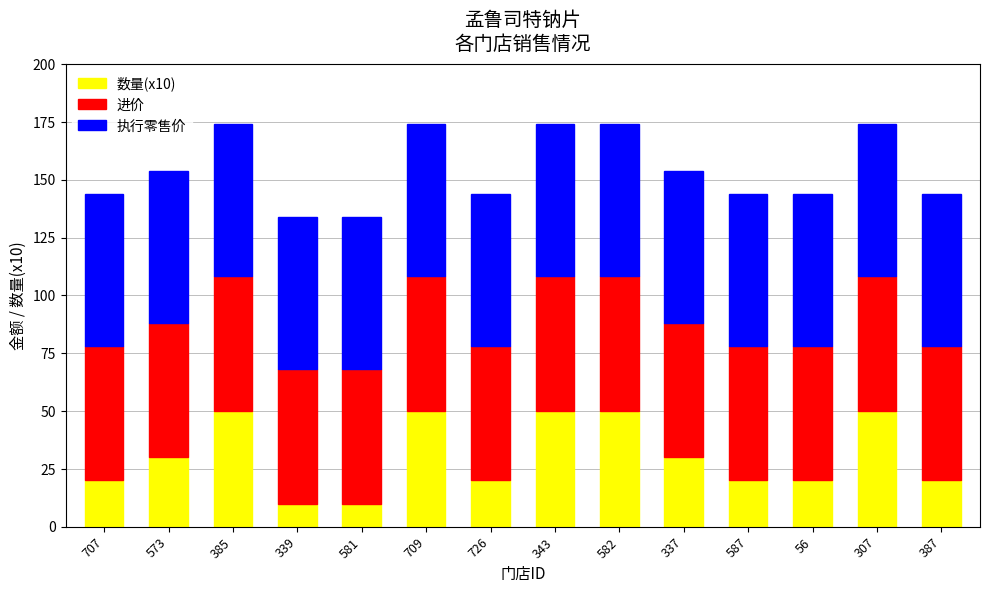

Is it true that 数量(x10) equals 77.0 at 385?

False